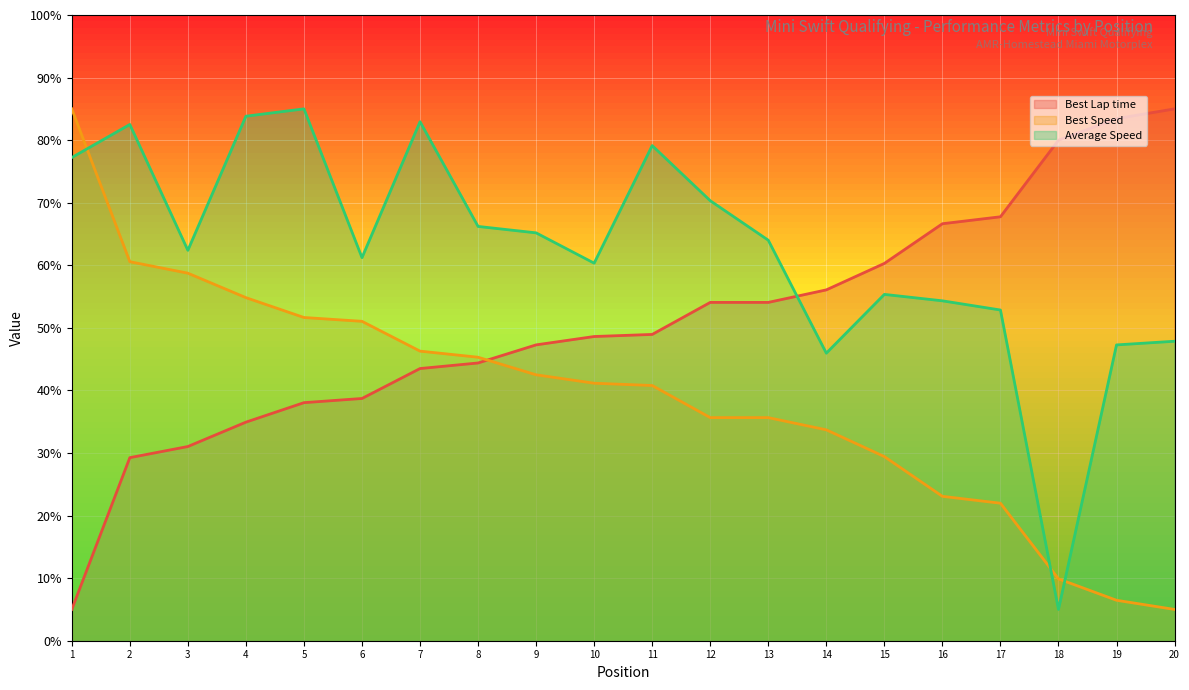

What is the spread (max minus min) of values at 15?

30.9